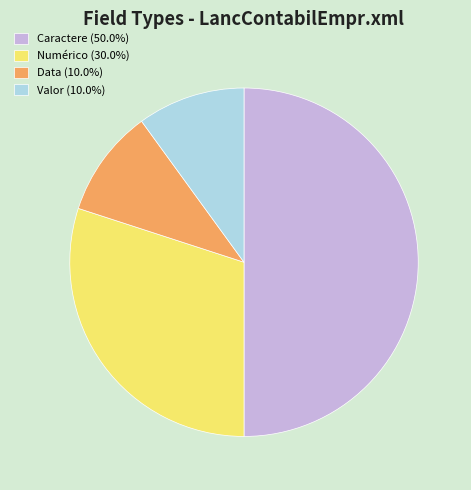

Is the sum of Numérico (30.0%) and Valor (10.0%) greater than half?

No